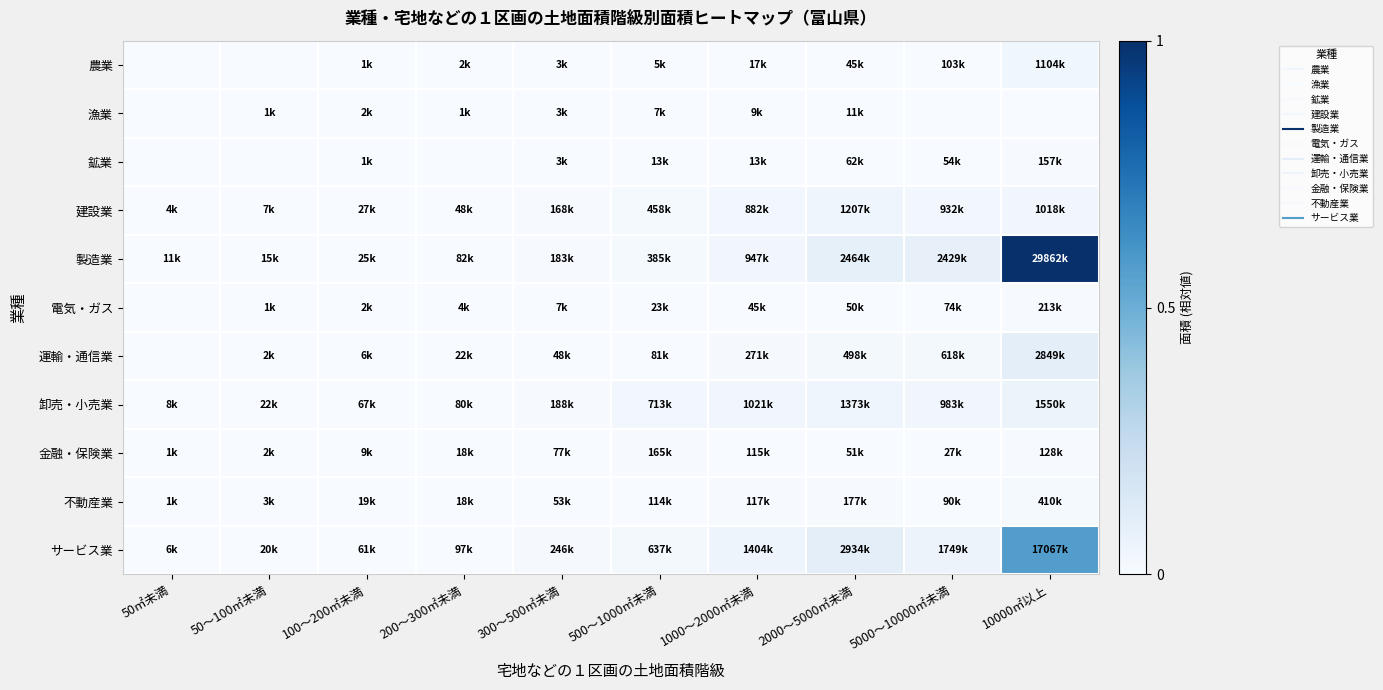

Reading left to right, transcribe all the data shown in this chart.

農業: 50㎡未満=0.0	50～100㎡未満=0.0	100～200㎡未満=0.0	200～300㎡未満=0.0	300～500㎡未満=0.0	500～1000㎡未満=0.0	1000～2000㎡未満=0.0	2000～5000㎡未満=0.0	5000～10000㎡未満=0.0	10000㎡以上=0.0
漁業: 50㎡未満=0.0	50～100㎡未満=0.0	100～200㎡未満=0.0	200～300㎡未満=0.0	300～500㎡未満=0.0	500～1000㎡未満=0.0	1000～2000㎡未満=0.0	2000～5000㎡未満=0.0	5000～10000㎡未満=0.0	10000㎡以上=0.0
鉱業: 50㎡未満=0.0	50～100㎡未満=0.0	100～200㎡未満=0.0	200～300㎡未満=0.0	300～500㎡未満=0.0	500～1000㎡未満=0.0	1000～2000㎡未満=0.0	2000～5000㎡未満=0.0	5000～10000㎡未満=0.0	10000㎡以上=0.0
建設業: 50㎡未満=0.0	50～100㎡未満=0.0	100～200㎡未満=0.0	200～300㎡未満=0.0	300～500㎡未満=0.0	500～1000㎡未満=0.0	1000～2000㎡未満=0.0	2000～5000㎡未満=0.0	5000～10000㎡未満=0.0	10000㎡以上=0.0
製造業: 50㎡未満=0.0	50～100㎡未満=0.0	100～200㎡未満=0.0	200～300㎡未満=0.0	300～500㎡未満=0.0	500～1000㎡未満=0.0	1000～2000㎡未満=0.0	2000～5000㎡未満=0.1	5000～10000㎡未満=0.1	10000㎡以上=1.0
電気・ガス: 50㎡未満=0.0	50～100㎡未満=0.0	100～200㎡未満=0.0	200～300㎡未満=0.0	300～500㎡未満=0.0	500～1000㎡未満=0.0	1000～2000㎡未満=0.0	2000～5000㎡未満=0.0	5000～10000㎡未満=0.0	10000㎡以上=0.0
運輸・通信業: 50㎡未満=0.0	50～100㎡未満=0.0	100～200㎡未満=0.0	200～300㎡未満=0.0	300～500㎡未満=0.0	500～1000㎡未満=0.0	1000～2000㎡未満=0.0	2000～5000㎡未満=0.0	5000～10000㎡未満=0.0	10000㎡以上=0.1
卸売・小売業: 50㎡未満=0.0	50～100㎡未満=0.0	100～200㎡未満=0.0	200～300㎡未満=0.0	300～500㎡未満=0.0	500～1000㎡未満=0.0	1000～2000㎡未満=0.0	2000～5000㎡未満=0.0	5000～10000㎡未満=0.0	10000㎡以上=0.1
金融・保険業: 50㎡未満=0.0	50～100㎡未満=0.0	100～200㎡未満=0.0	200～300㎡未満=0.0	300～500㎡未満=0.0	500～1000㎡未満=0.0	1000～2000㎡未満=0.0	2000～5000㎡未満=0.0	5000～10000㎡未満=0.0	10000㎡以上=0.0
不動産業: 50㎡未満=0.0	50～100㎡未満=0.0	100～200㎡未満=0.0	200～300㎡未満=0.0	300～500㎡未満=0.0	500～1000㎡未満=0.0	1000～2000㎡未満=0.0	2000～5000㎡未満=0.0	5000～10000㎡未満=0.0	10000㎡以上=0.0
サービス業: 50㎡未満=0.0	50～100㎡未満=0.0	100～200㎡未満=0.0	200～300㎡未満=0.0	300～500㎡未満=0.0	500～1000㎡未満=0.0	1000～2000㎡未満=0.0	2000～5000㎡未満=0.1	5000～10000㎡未満=0.1	10000㎡以上=0.6